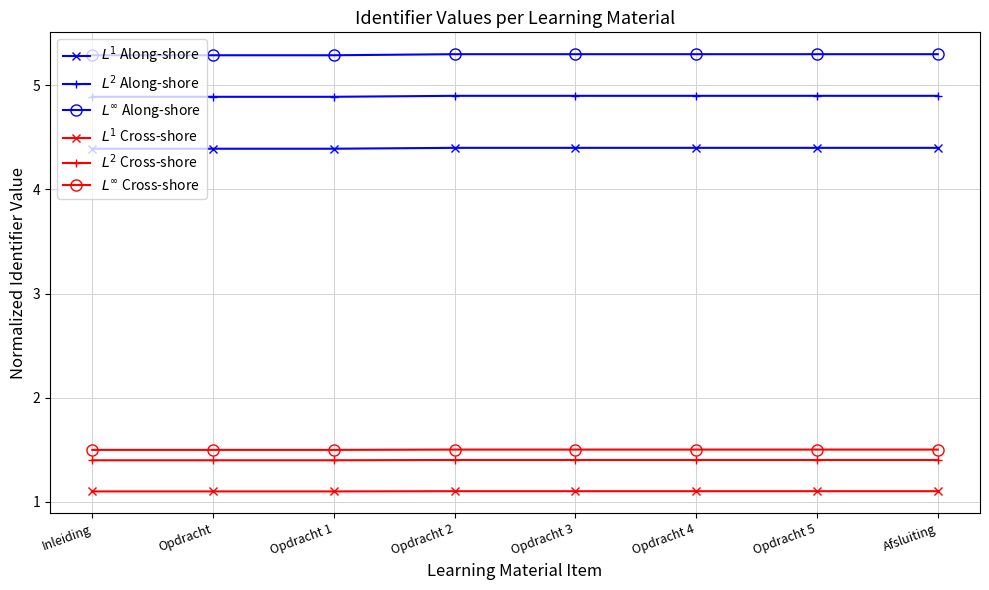

What is the spread (max minus min) of values at Opdracht 4?

4.2